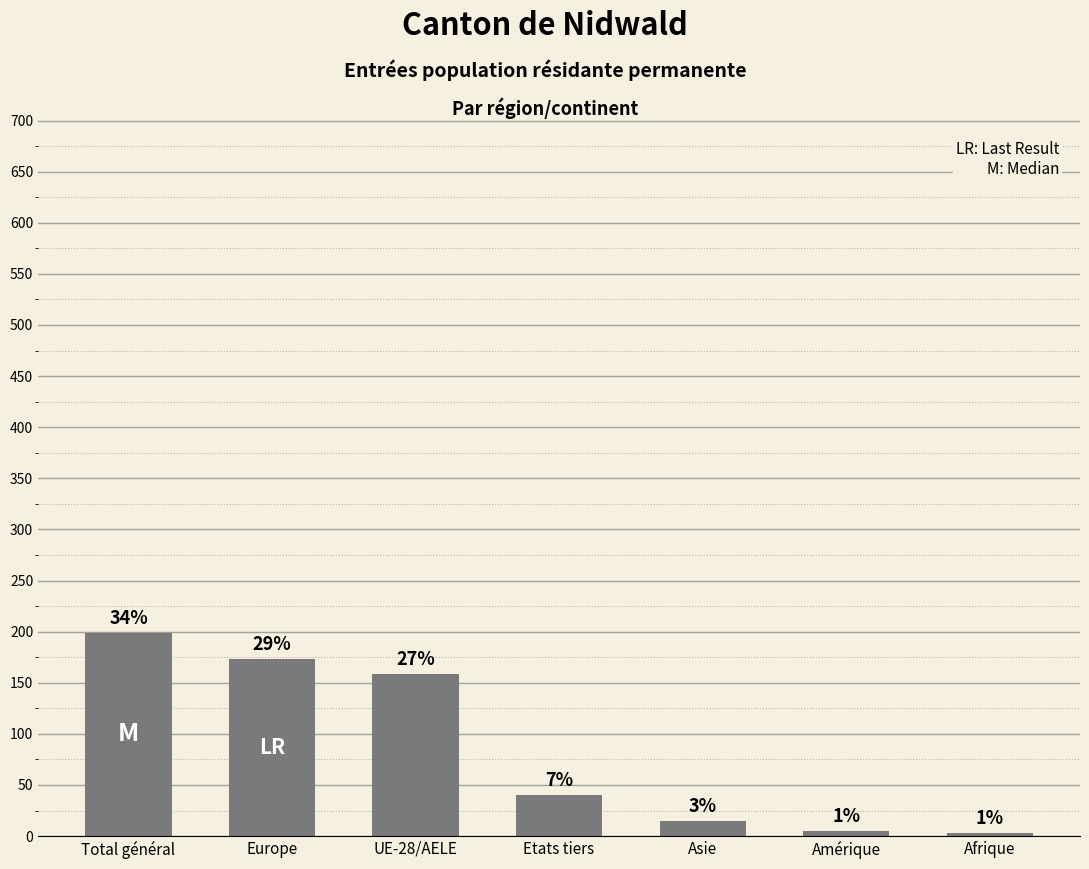

Reading left to right, transcribe all the data shown in this chart.

199	173	159	40	15	5	3